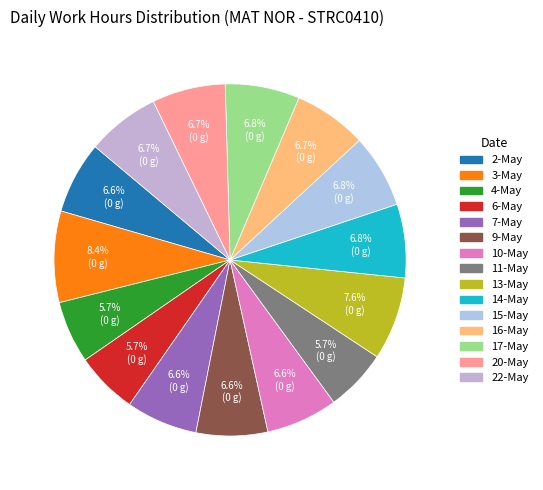

To the nearest percent, what is the difference between the largest and smallest slice percentages?

3%